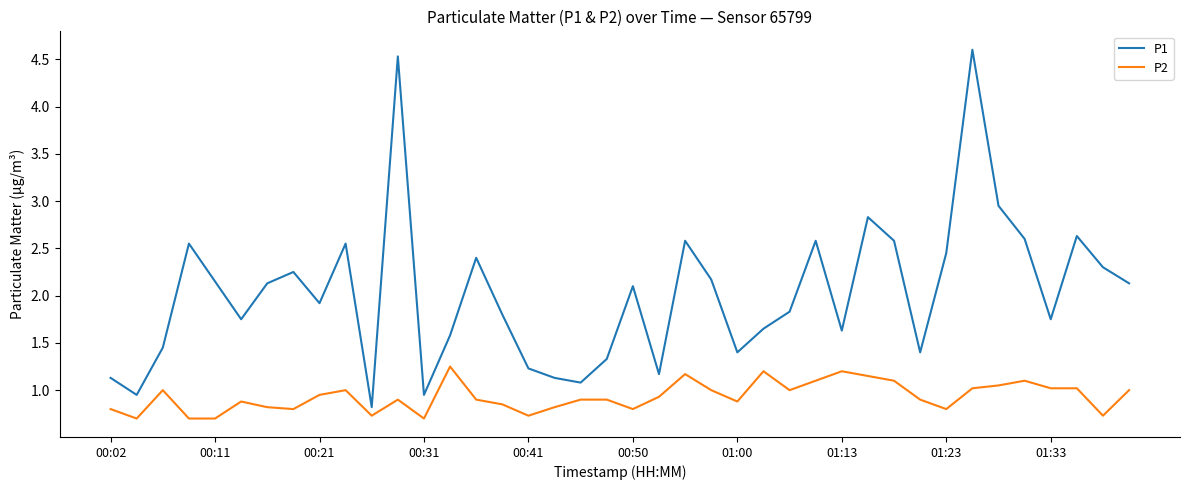

True or false: P1 and P2 intersect in this chart.

False